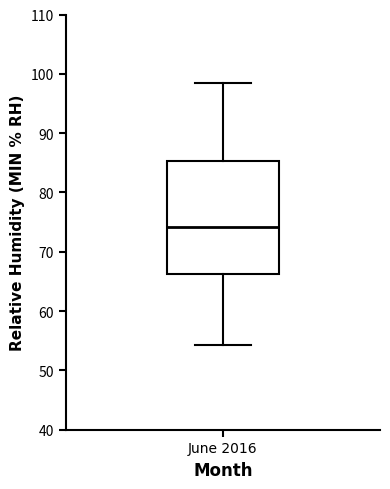

Where does the upper whisker of the box for June 2016 end on the y-axis? The values are not printed on the chart, so give them approximately, as read against the axis.

99